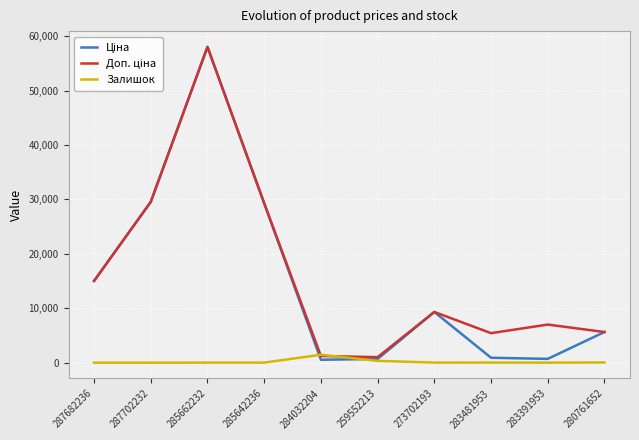

What is the maximum value for Залишок?

1460.0